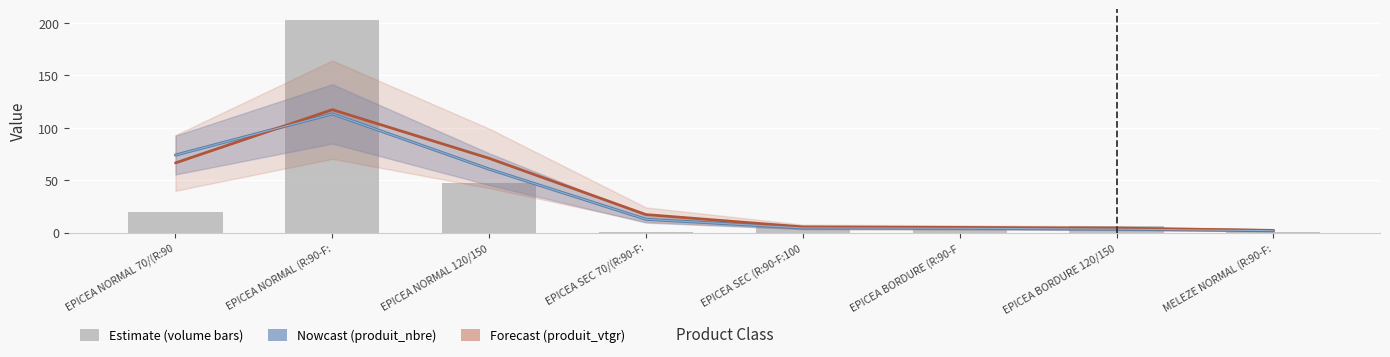

Which has a higher value, EPICEA BORDURE 120/150 or EPICEA NORMAL 120/150?

EPICEA NORMAL 120/150